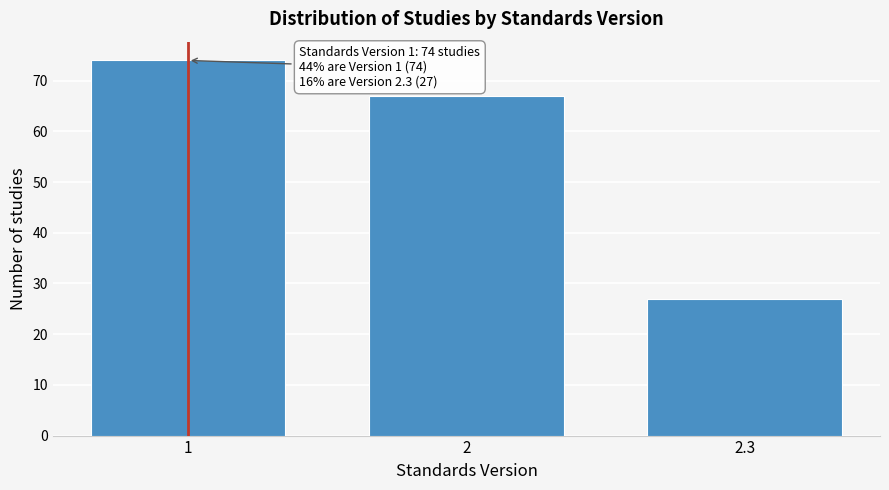

Reading left to right, what are all the values shown in this chart?

74	67	27